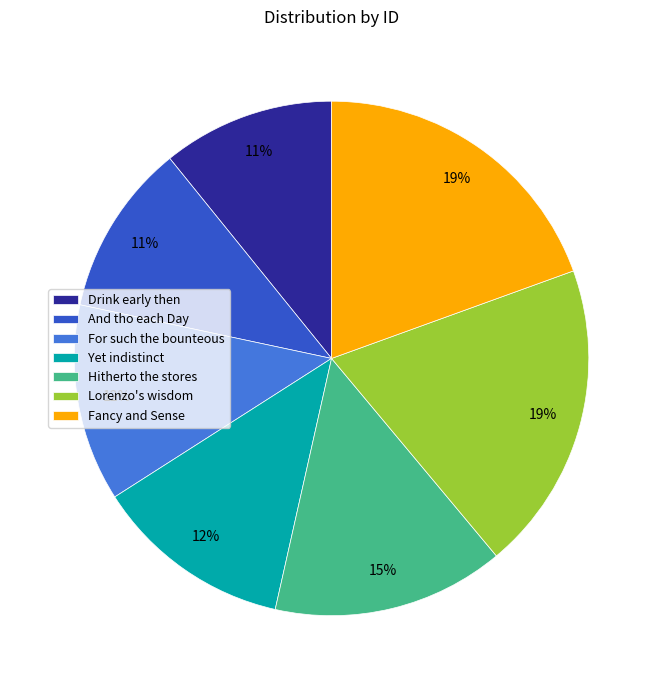

Is there any slice that represents more than half of the pie?

No